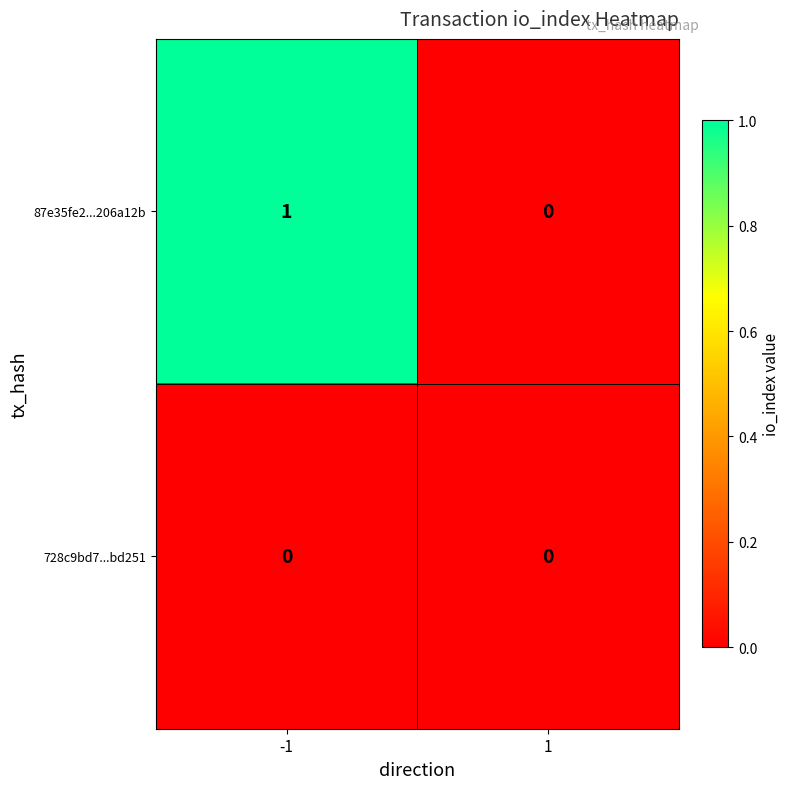

Count the number of categories in the chart.

2